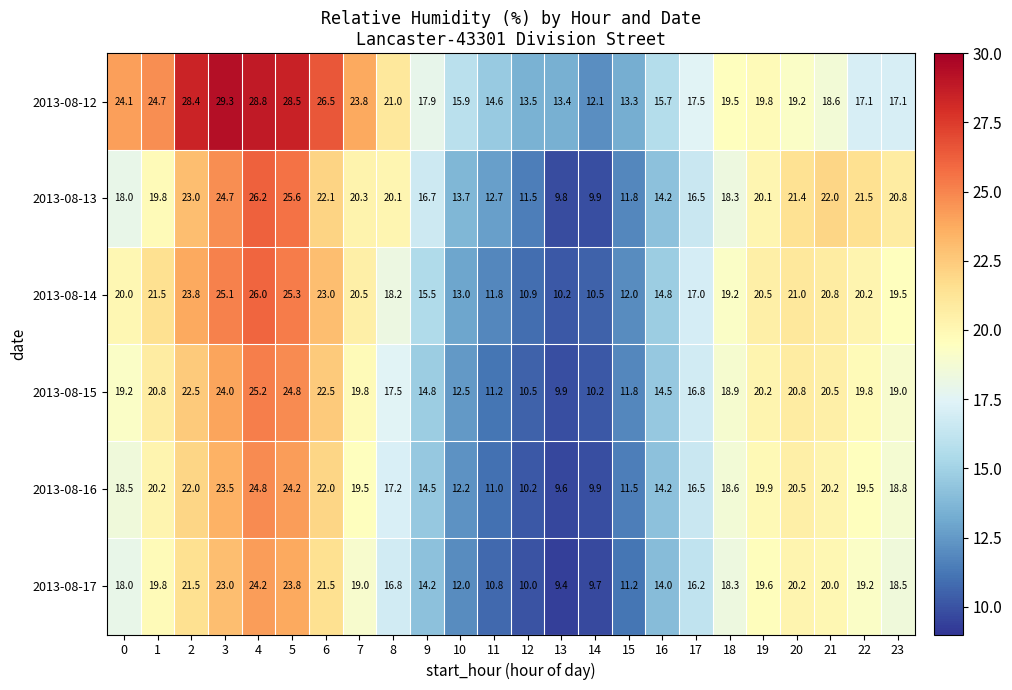

At how many categories does at least one series exceed 18?

15